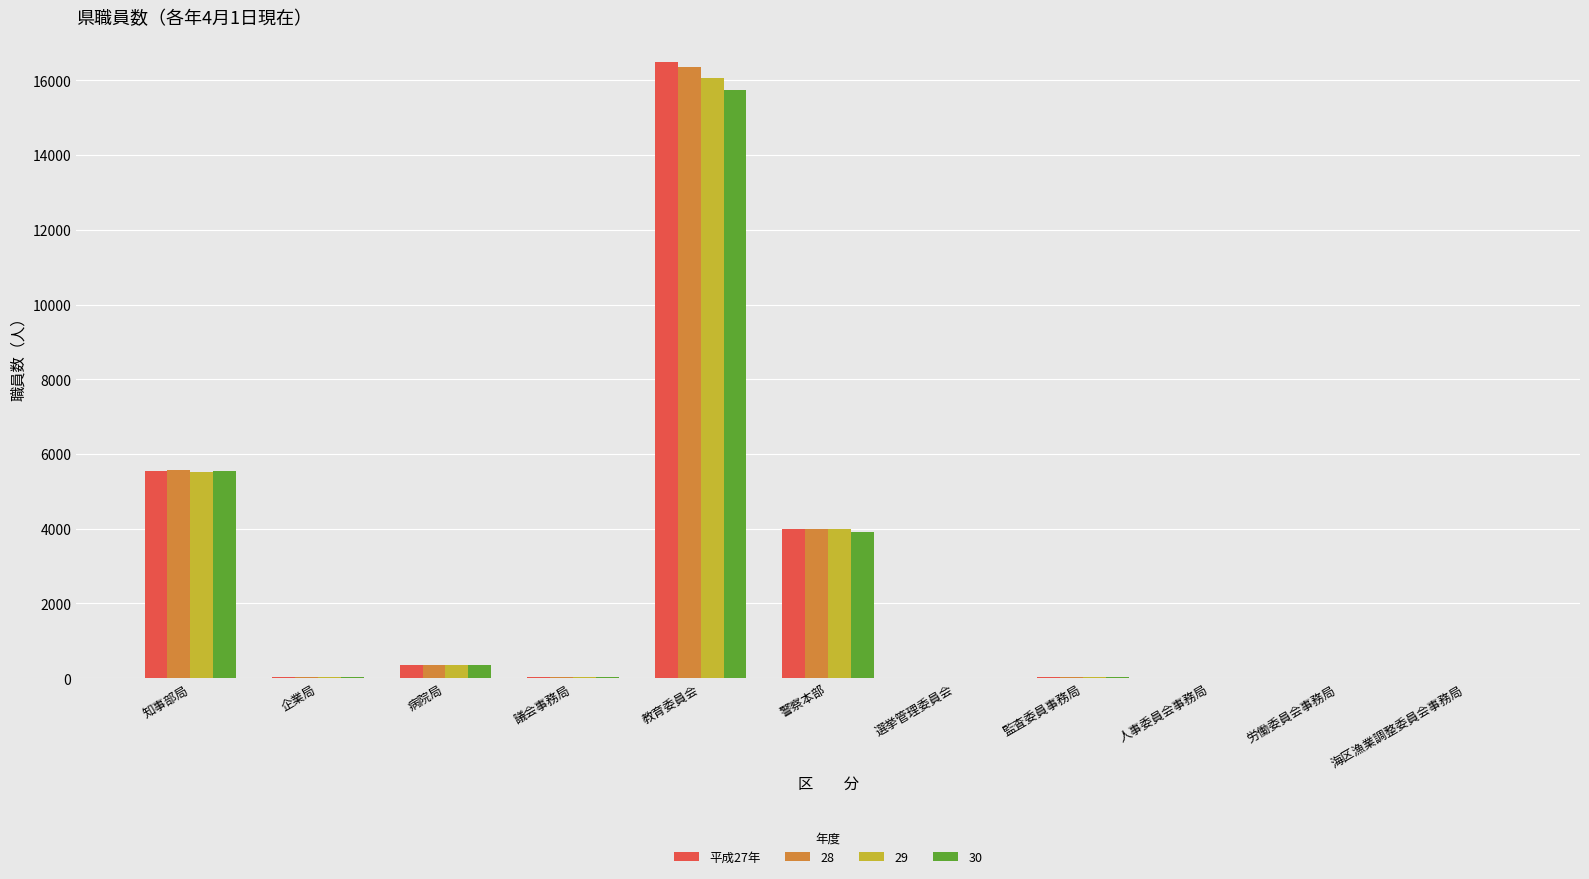

True or false: 30 has a value of 5544 at 知事部局.

True